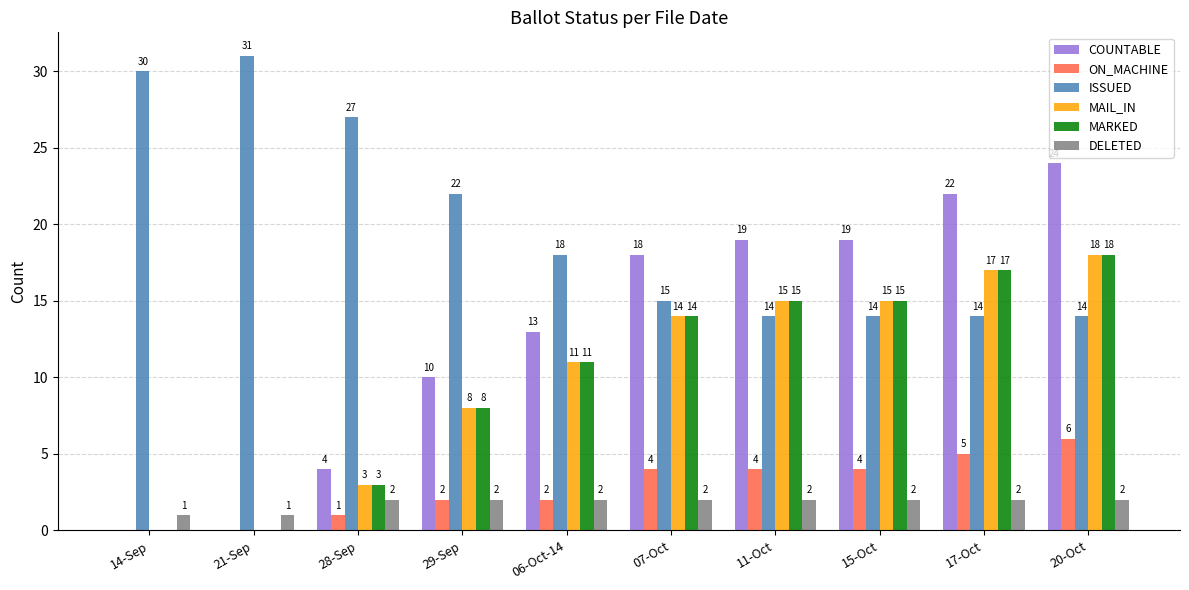

Reading left to right, extract all data points from this chart.

COUNTABLE: 14-Sep=0	21-Sep=0	28-Sep=4	29-Sep=10	06-Oct-14=13	07-Oct=18	11-Oct=19	15-Oct=19	17-Oct=22	20-Oct=24
ON_MACHINE: 14-Sep=0	21-Sep=0	28-Sep=1	29-Sep=2	06-Oct-14=2	07-Oct=4	11-Oct=4	15-Oct=4	17-Oct=5	20-Oct=6
ISSUED: 14-Sep=30	21-Sep=31	28-Sep=27	29-Sep=22	06-Oct-14=18	07-Oct=15	11-Oct=14	15-Oct=14	17-Oct=14	20-Oct=14
MAIL_IN: 14-Sep=0	21-Sep=0	28-Sep=3	29-Sep=8	06-Oct-14=11	07-Oct=14	11-Oct=15	15-Oct=15	17-Oct=17	20-Oct=18
MARKED: 14-Sep=0	21-Sep=0	28-Sep=3	29-Sep=8	06-Oct-14=11	07-Oct=14	11-Oct=15	15-Oct=15	17-Oct=17	20-Oct=18
DELETED: 14-Sep=1	21-Sep=1	28-Sep=2	29-Sep=2	06-Oct-14=2	07-Oct=2	11-Oct=2	15-Oct=2	17-Oct=2	20-Oct=2